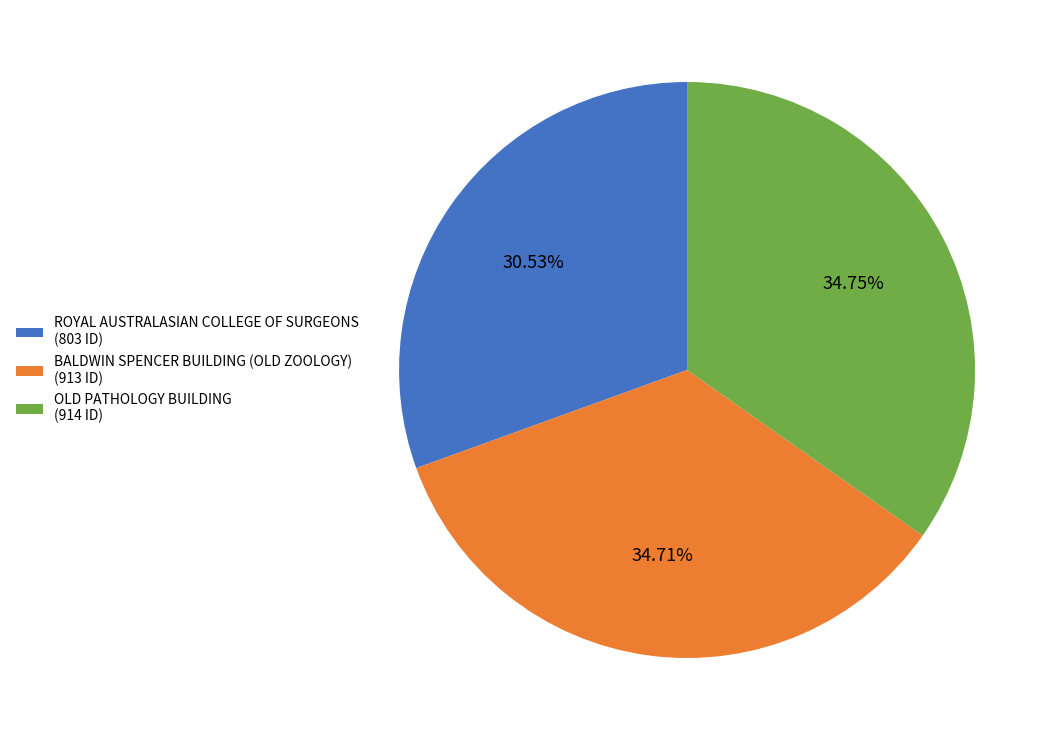

Is it true that OLD PATHOLOGY BUILDING is 35% of the pie?

True